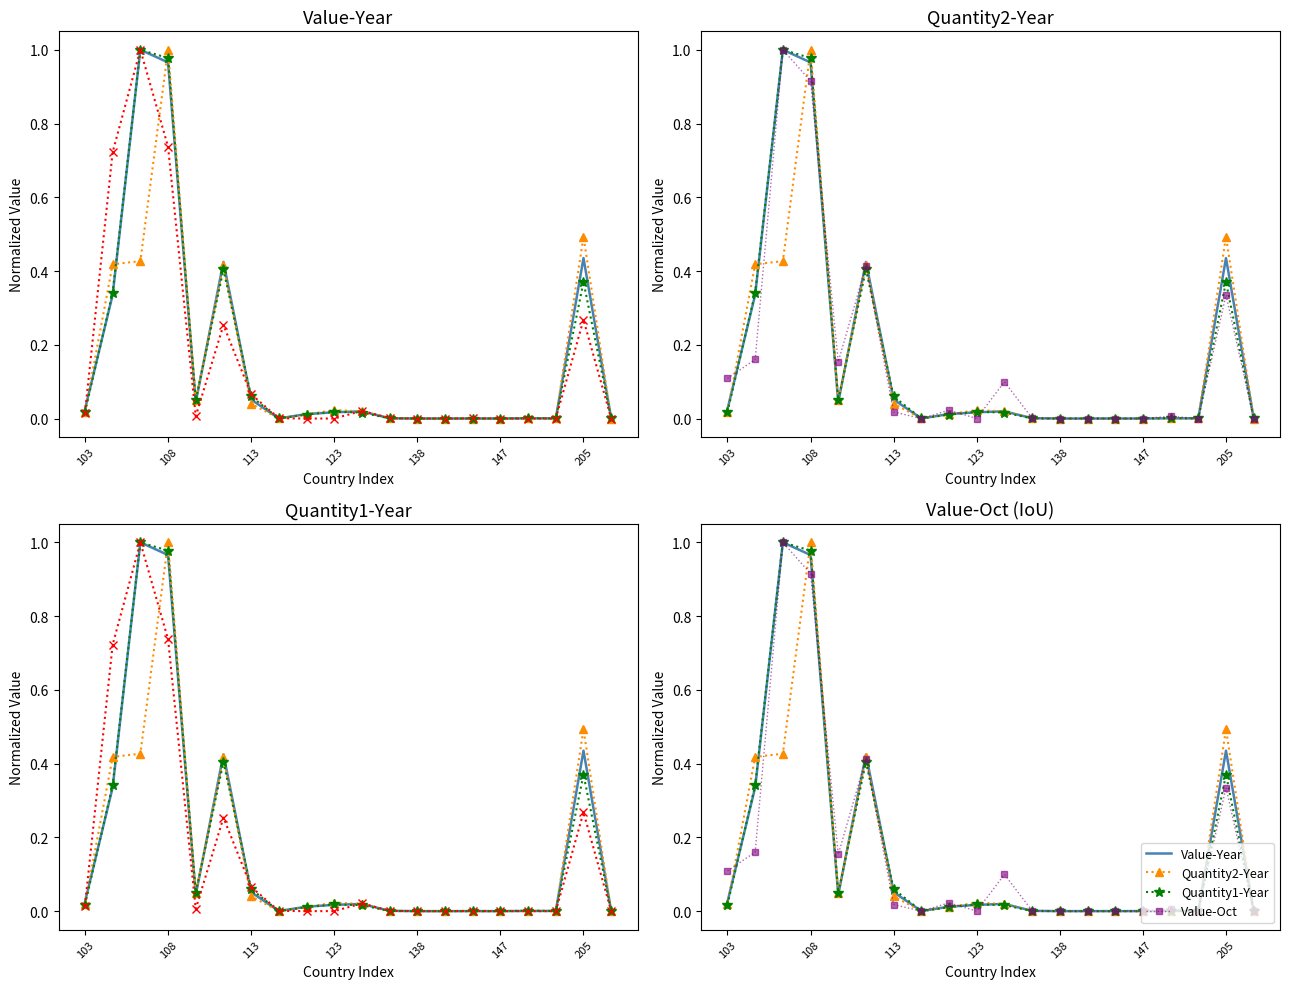

How many times do Quantity2-Year and Quantity1-Year cross each other?

11